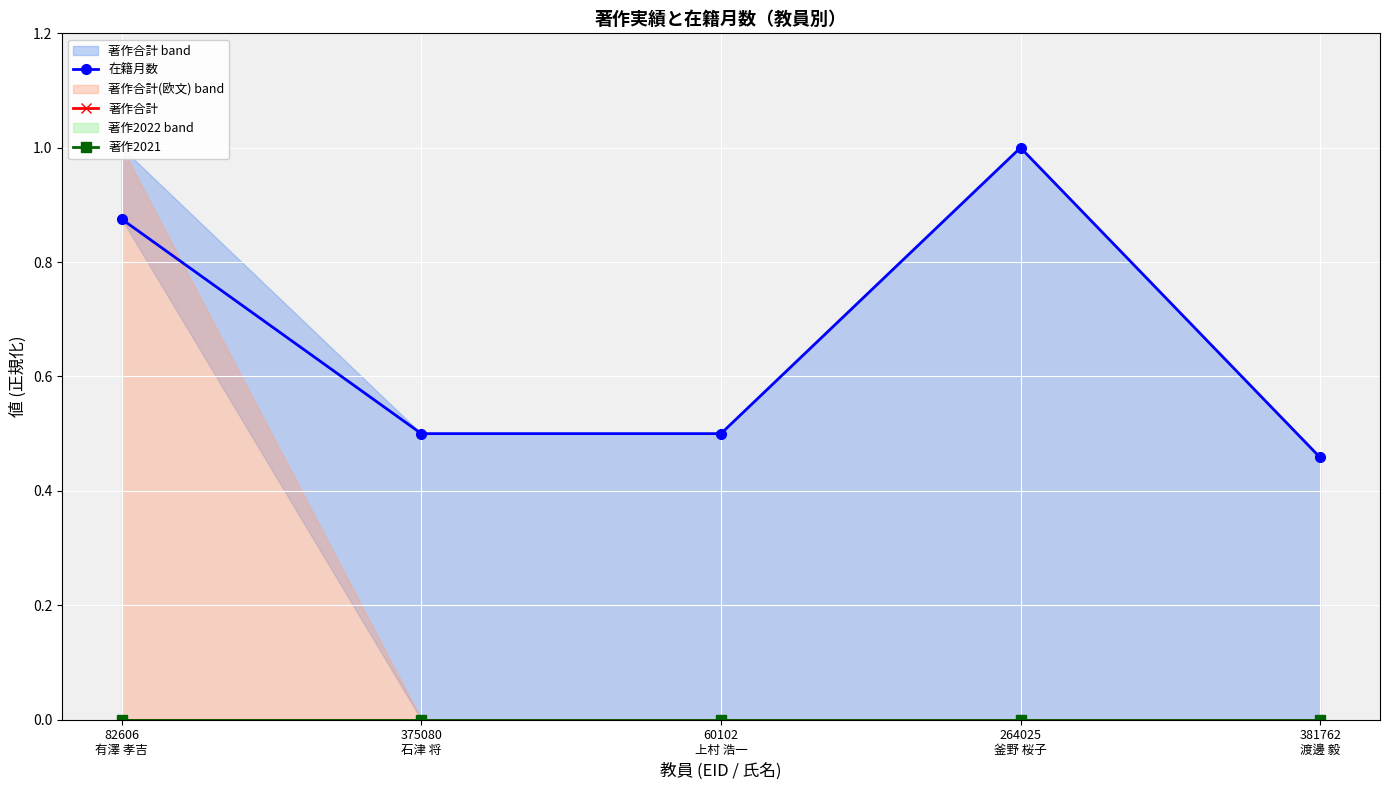

At 60102
上村 浩一, list the series in order from largest to smallest.

在籍月数, 著作合計, 著作2021